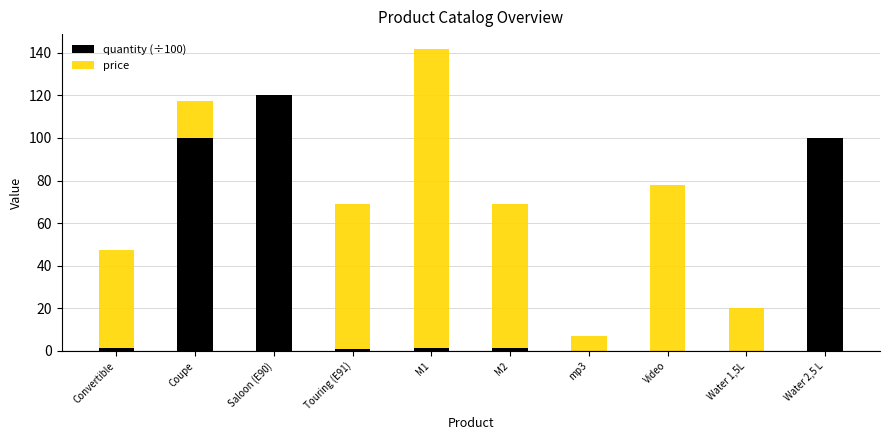

Which series has the widest spread of values?

price